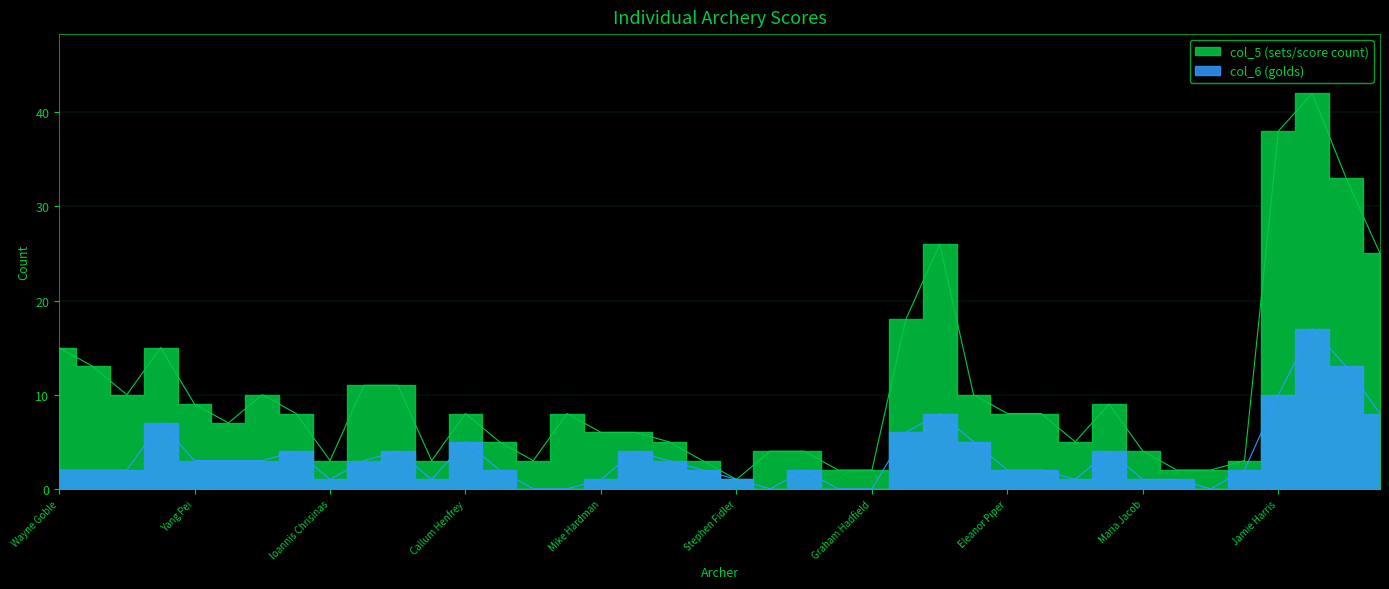

What position from the left is Tamas Gaspar?

40